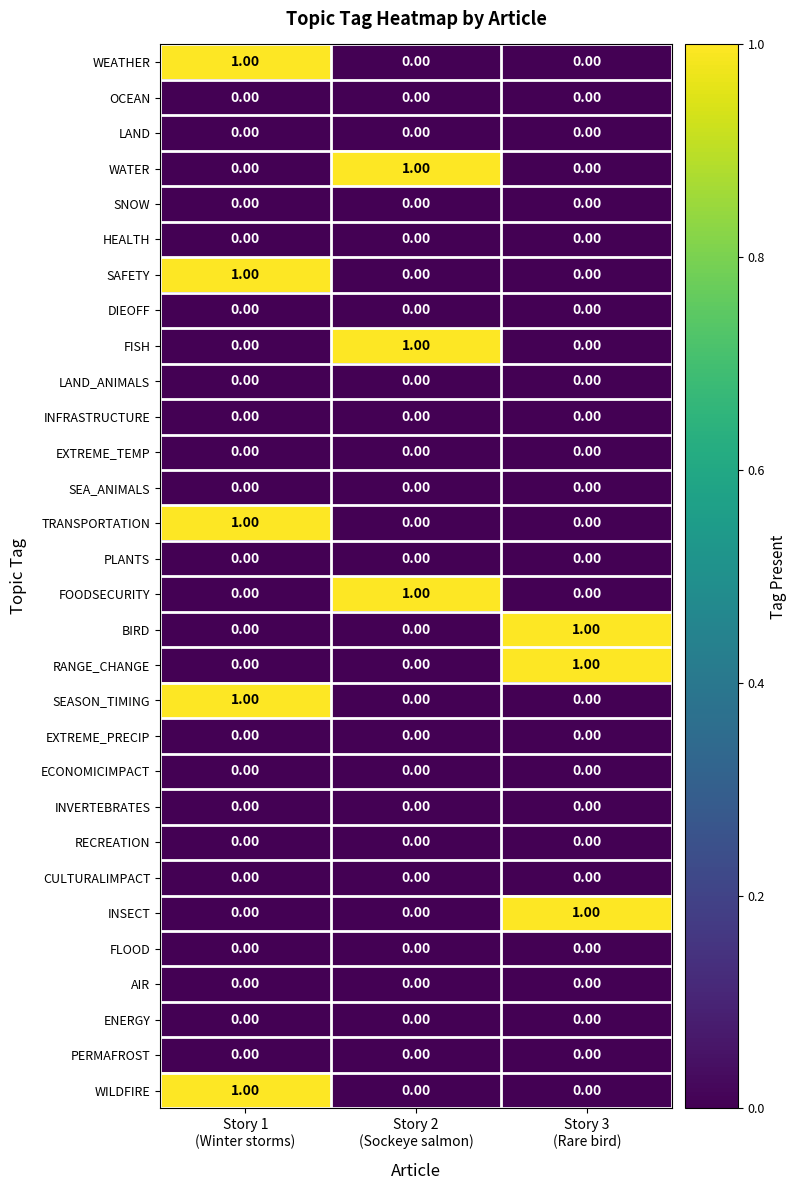

At how many categories does at least one series exceed 0?

3